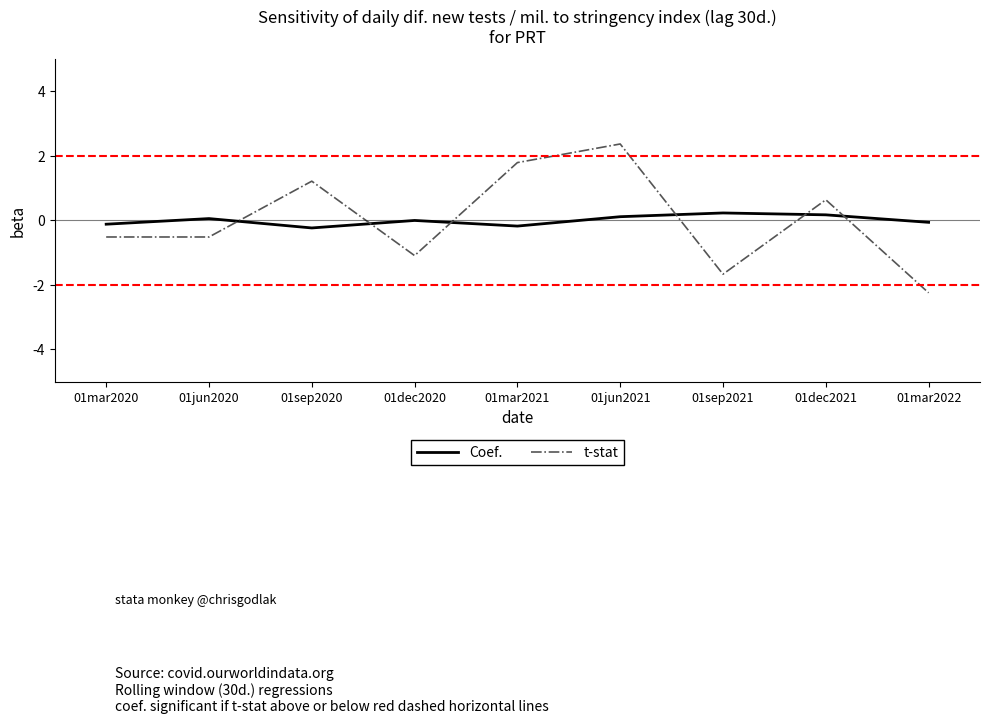

Which series has the widest spread of values?

t-stat